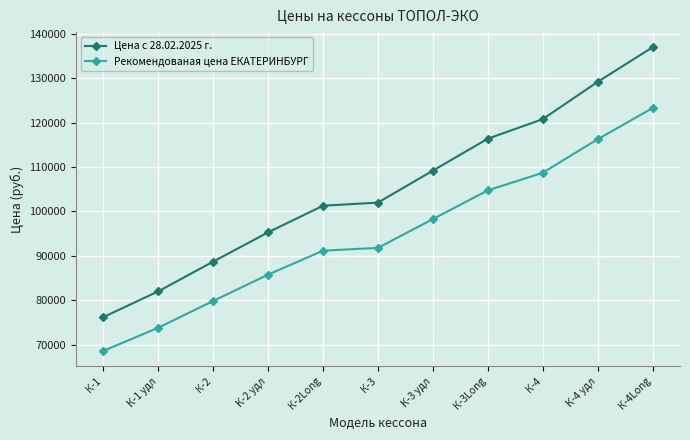

Which series has the largest total across all categories?

Цена с 28.02.2025 г.